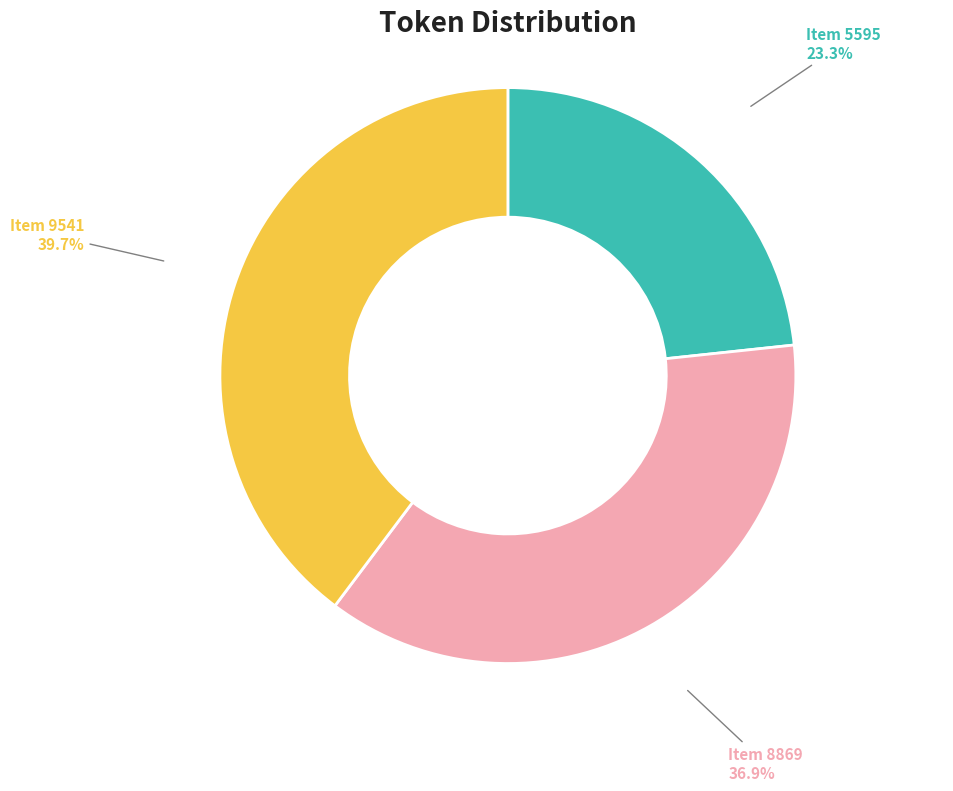

Which has a higher value, Item 8869 or Item 9541?

Item 9541